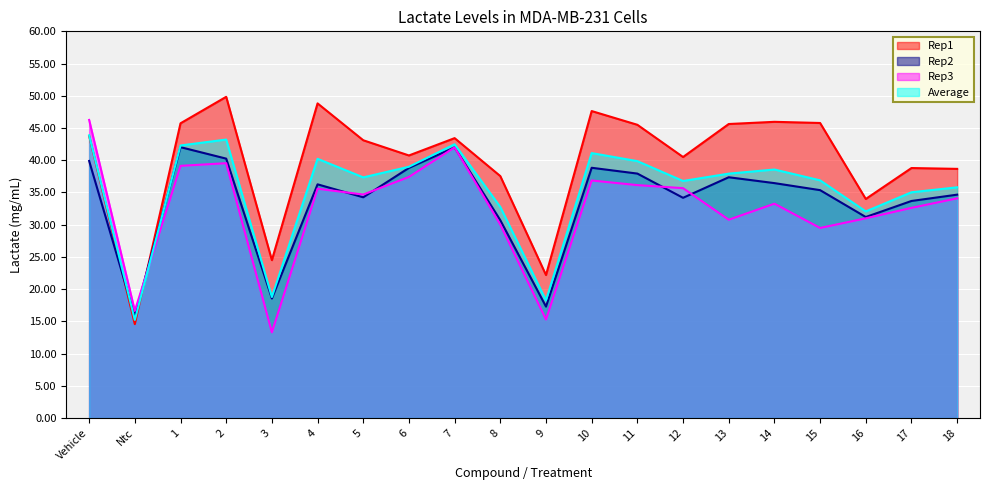

Which series ends up on top after the final intersection of Average and Rep3?

Average